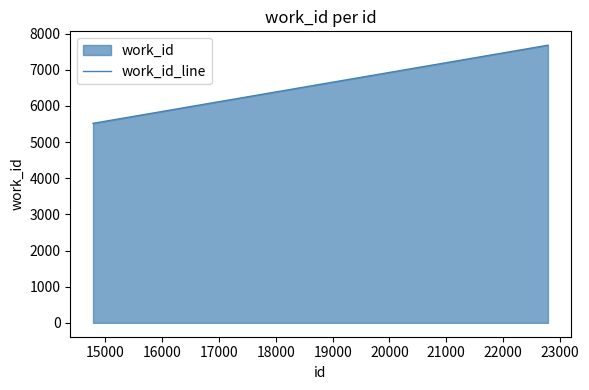

What is the difference between the maximum and minimum values?

2161